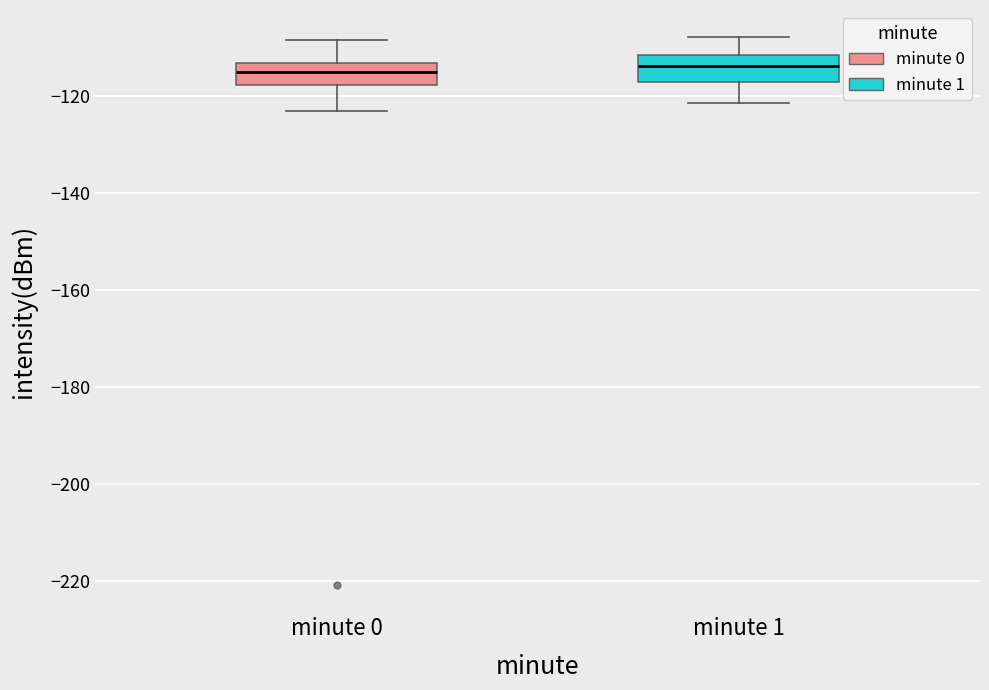

Reading left to right, read every box against the y-axis: the position of its median line, the range the box covers, and the ends of its whiskers. The values are not printed on the chart, so give them approximately, as read against the axis.

minute 0: median -116, box -118 to -114, whiskers -124 to -108
minute 1: median -114, box -118 to -112, whiskers -122 to -108